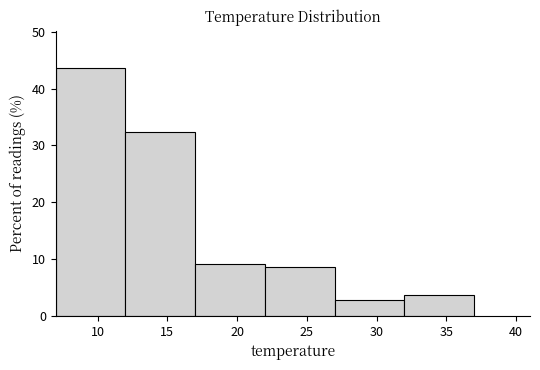

Reading left to right, list every bar in this chart as the range it spans on the x-axis followed by its height. The values are not printed on the chart, so give them approximately, as read against the axis.

7 to 12: 44
12 to 17: 32
17 to 22: 9
22 to 27: 9
27 to 32: 3
32 to 37: 4